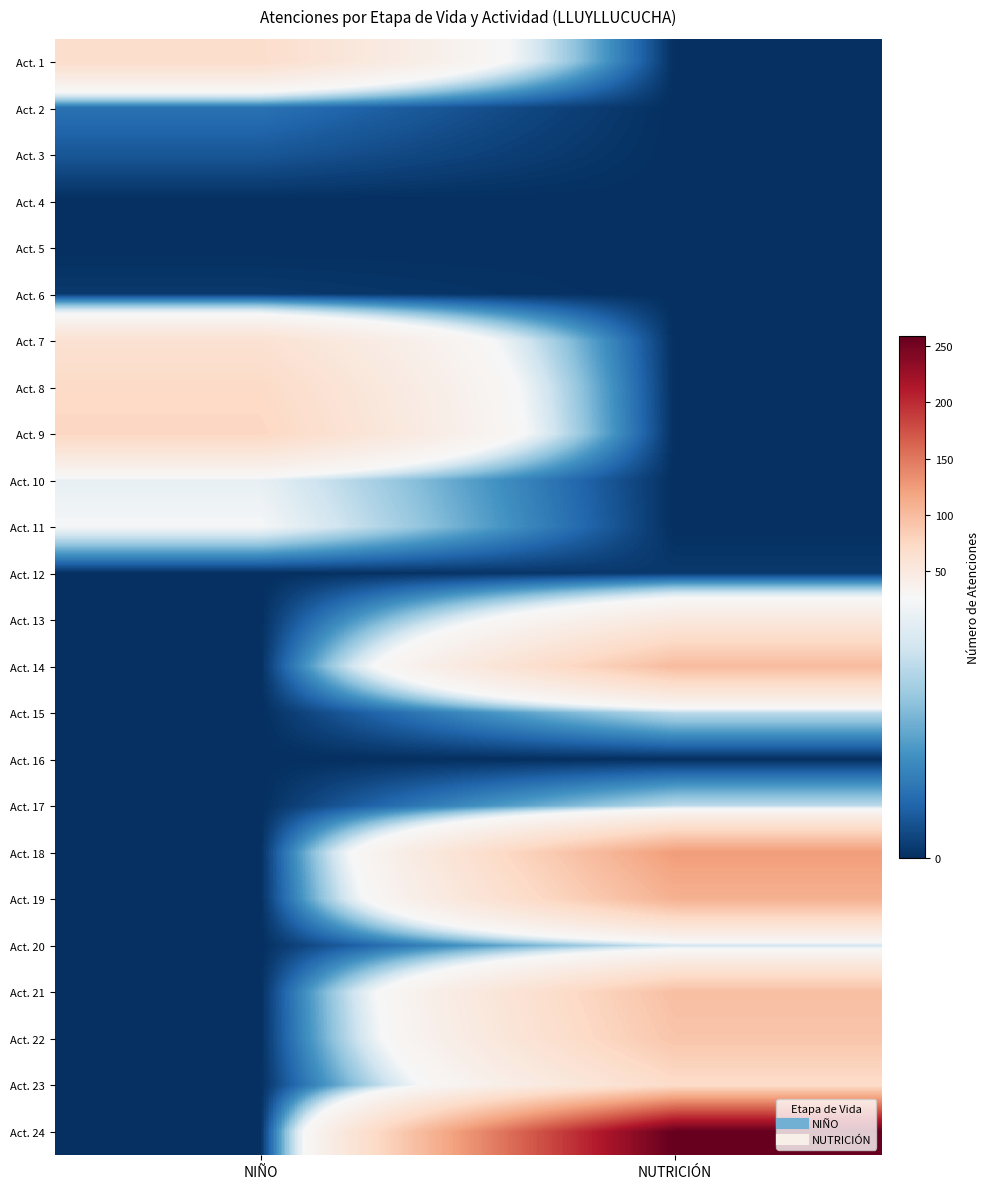

Reading right to left, extract all data points from this chart.

Act. 1: NUTRICIÓN=0	NIÑO=68
Act. 2: NUTRICIÓN=0	NIÑO=7
Act. 3: NUTRICIÓN=0	NIÑO=4
Act. 4: NUTRICIÓN=0	NIÑO=0
Act. 5: NUTRICIÓN=0	NIÑO=0
Act. 6: NUTRICIÓN=0	NIÑO=1
Act. 7: NUTRICIÓN=0	NIÑO=62
Act. 8: NUTRICIÓN=0	NIÑO=72
Act. 9: NUTRICIÓN=0	NIÑO=76
Act. 10: NUTRICIÓN=0	NIÑO=25
Act. 11: NUTRICIÓN=0	NIÑO=27
Act. 12: NUTRICIÓN=1	NIÑO=0
Act. 13: NUTRICIÓN=50	NIÑO=0
Act. 14: NUTRICIÓN=100	NIÑO=0
Act. 15: NUTRICIÓN=20	NIÑO=0
Act. 16: NUTRICIÓN=0	NIÑO=0
Act. 17: NUTRICIÓN=20	NIÑO=0
Act. 18: NUTRICIÓN=125	NIÑO=0
Act. 19: NUTRICIÓN=109	NIÑO=0
Act. 20: NUTRICIÓN=22	NIÑO=0
Act. 21: NUTRICIÓN=97	NIÑO=0
Act. 22: NUTRICIÓN=92	NIÑO=0
Act. 23: NUTRICIÓN=70	NIÑO=0
Act. 24: NUTRICIÓN=259	NIÑO=0